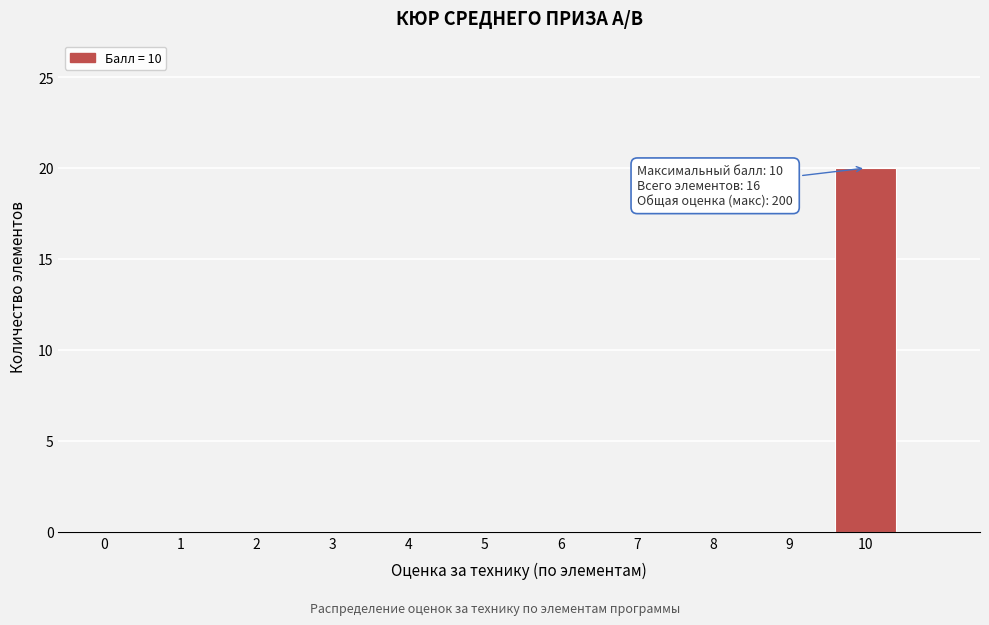

Reading right to left, list all the values displayed in this chart.

10=20	9=0	8=0	7=0	6=0	5=0	4=0	3=0	2=0	1=0	0=0